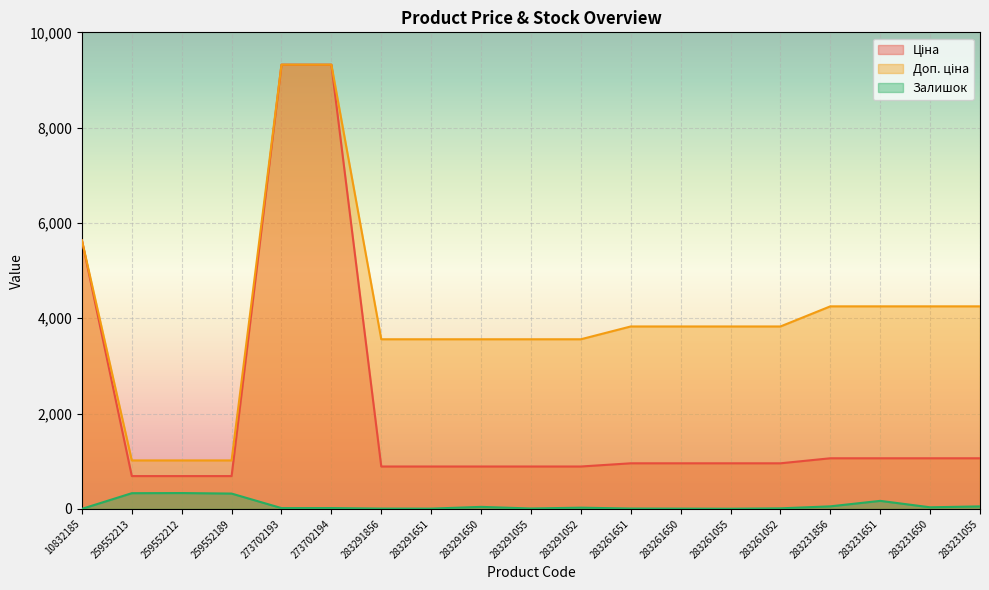

Reading right to left, transcribe all the data shown in this chart.

Ціна: 283231055=1062.6	283231650=1062.6	283231651=1062.6	283231856=1062.6	283261052=957.1	283261055=957.1	283261650=957.1	283261651=957.1	283291052=889.9	283291055=889.9	283291650=889.9	283291651=889.9	283291856=889.9	273702194=9321.4	273702193=9321.4	259552189=689.1	259552212=689.1	259552213=689.1	10832185=5636.0
Доп. ціна: 283231055=4250.5	283231650=4250.5	283231651=4250.5	283231856=4250.5	283261052=3828.4	283261055=3828.4	283261650=3828.4	283261651=3828.4	283291052=3559.7	283291055=3559.7	283291650=3559.7	283291651=3559.7	283291856=3559.7	273702194=9321.4	273702193=9321.4	259552189=1017.8	259552212=1017.8	259552213=1017.8	10832185=5636.0
Залишок: 283231055=53.0	283231650=34.0	283231651=169.0	283231856=54.0	283261052=12.0	283261055=4.0	283261650=6.0	283261651=8.0	283291052=26.0	283291055=9.0	283291650=43.0	283291651=6.0	283291856=7.0	273702194=18.0	273702193=17.0	259552189=322.0	259552212=333.0	259552213=330.0	10832185=1.0